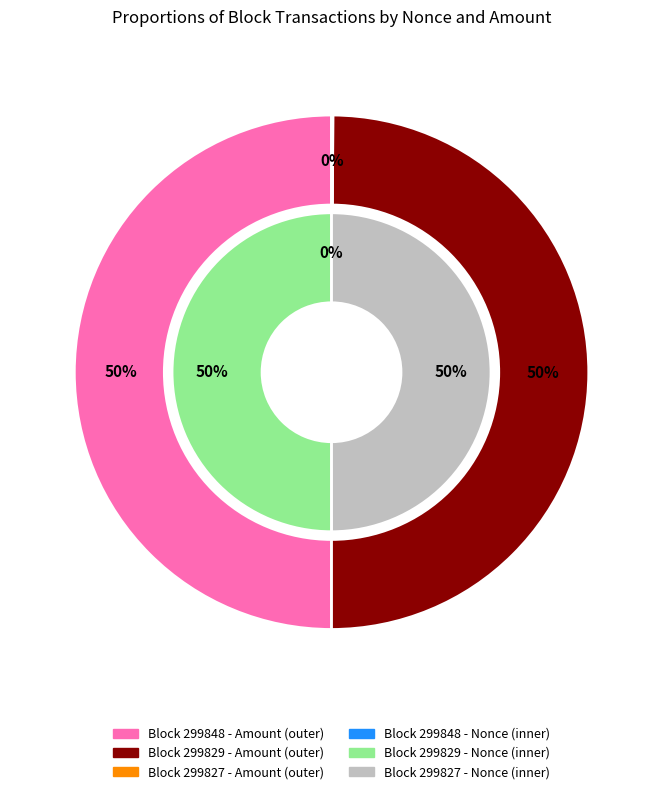

Is there any slice that represents more than half of the pie?

Yes